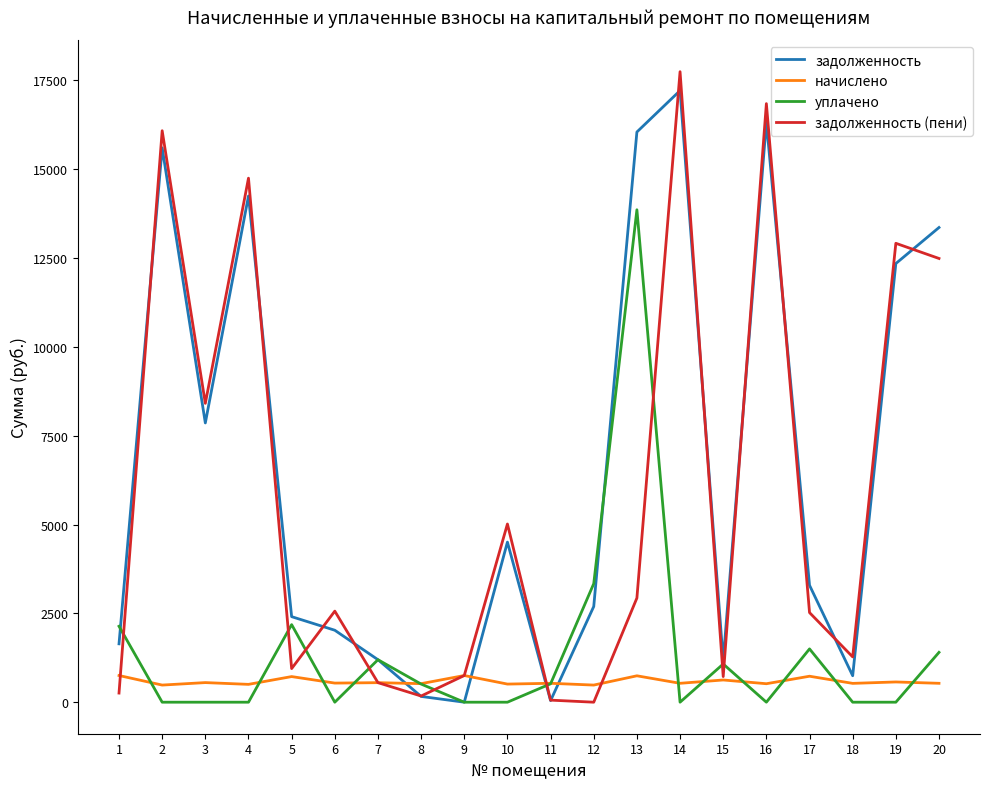

Is it true that начислено equals 743.0 at 13?

True